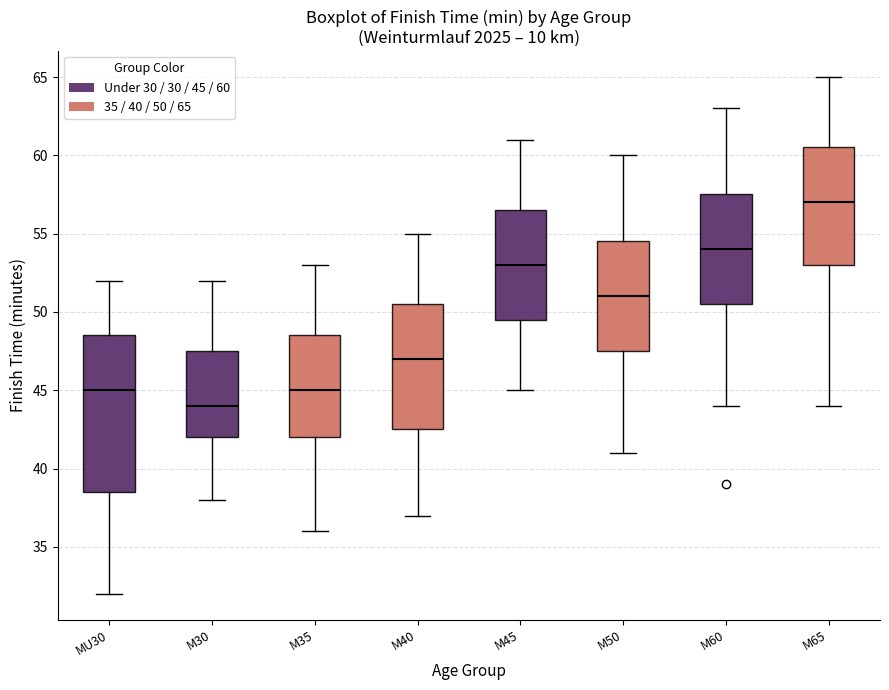

Reading left to right, read every box against the y-axis: the position of its median line, the range the box covers, and the ends of its whiskers. The values are not printed on the chart, so give them approximately, as read against the axis.

MU30: median 45.0, box 38.5 to 48.5, whiskers 32.0 to 52.0
M30: median 44.0, box 42.0 to 47.5, whiskers 38.0 to 52.0
M35: median 45.0, box 42.0 to 48.5, whiskers 36.0 to 53.0
M40: median 47.0, box 42.5 to 50.5, whiskers 37.0 to 55.0
M45: median 53.0, box 49.5 to 56.5, whiskers 45.0 to 61.0
M50: median 51.0, box 47.5 to 54.5, whiskers 41.0 to 60.0
M60: median 54.0, box 50.5 to 57.5, whiskers 44.0 to 63.0
M65: median 57.0, box 53.0 to 60.5, whiskers 44.0 to 65.0